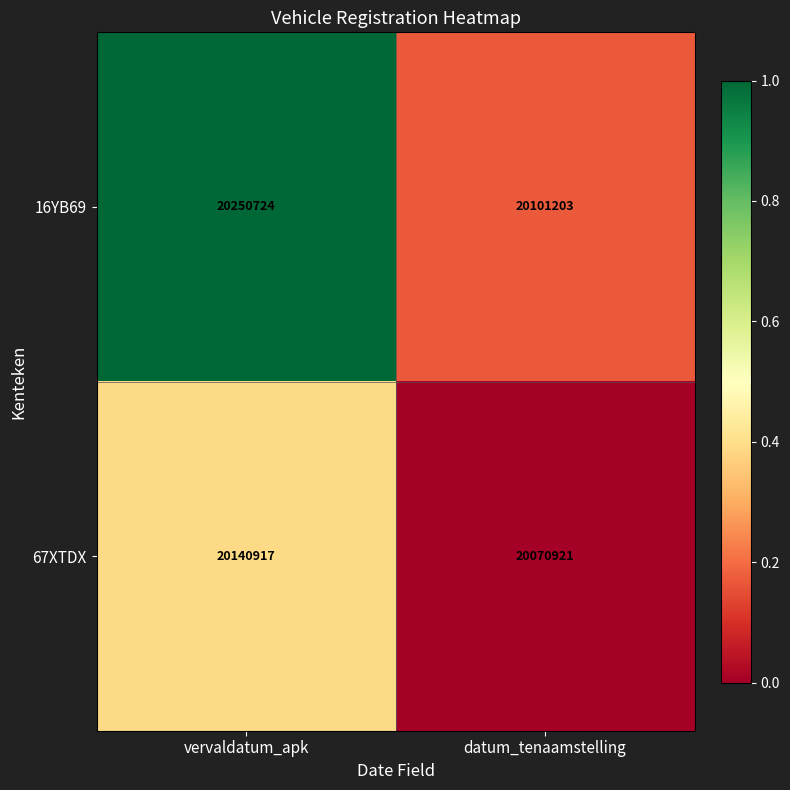

What is the approximate value of 16YB69 at vervaldatum_apk, to the nearest 50?

20250700